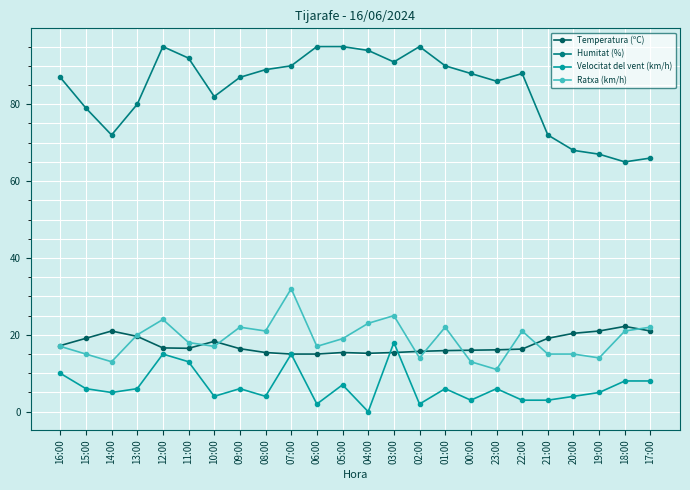

At which label does Humitat (%) reach its minimum?

18:00